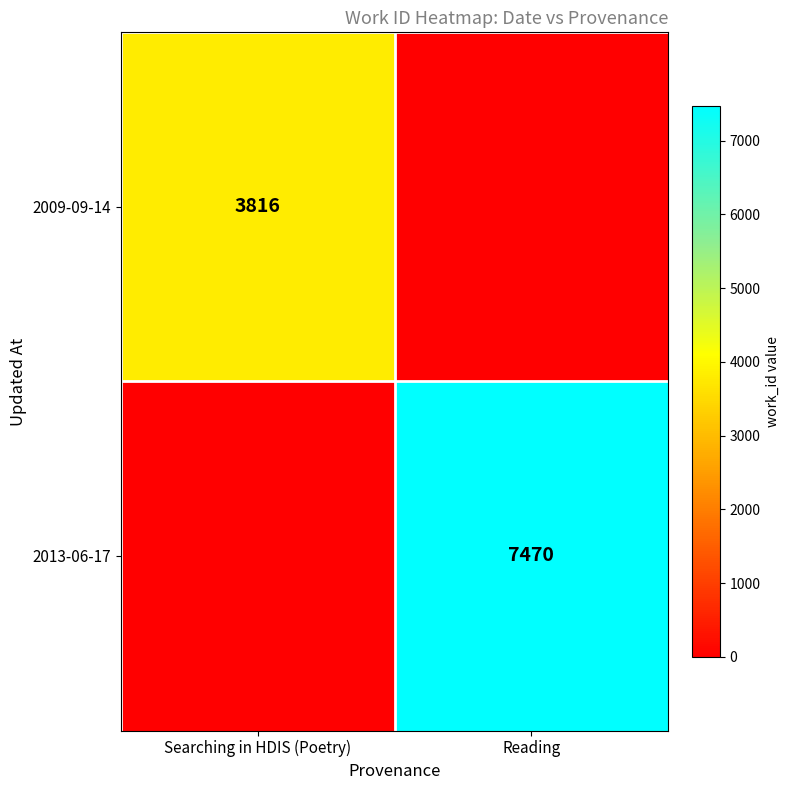

Is the value of 2013-06-17 at Reading greater than the value of 2009-09-14 at Searching in HDIS (Poetry)?

Yes